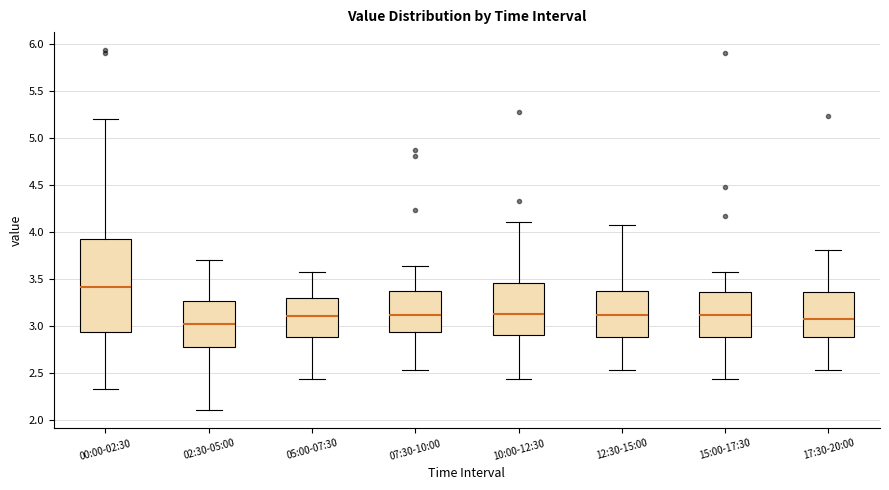

Reading left to right, transcribe this box plot: for each box, give where its median line is, the range the box spans, and where its two whiskers end, as read against the y-axis. The values are not printed on the chart, so give them approximately, as read against the axis.

00:00-02:30: median 3.40, box 2.95 to 3.90, whiskers 2.35 to 5.20
02:30-05:00: median 3.00, box 2.80 to 3.25, whiskers 2.10 to 3.70
05:00-07:30: median 3.10, box 2.90 to 3.30, whiskers 2.45 to 3.55
07:30-10:00: median 3.10, box 2.95 to 3.35, whiskers 2.55 to 3.65
10:00-12:30: median 3.15, box 2.90 to 3.45, whiskers 2.45 to 4.10
12:30-15:00: median 3.10, box 2.90 to 3.35, whiskers 2.55 to 4.05
15:00-17:30: median 3.10, box 2.90 to 3.35, whiskers 2.45 to 3.55
17:30-20:00: median 3.05, box 2.90 to 3.35, whiskers 2.55 to 3.80